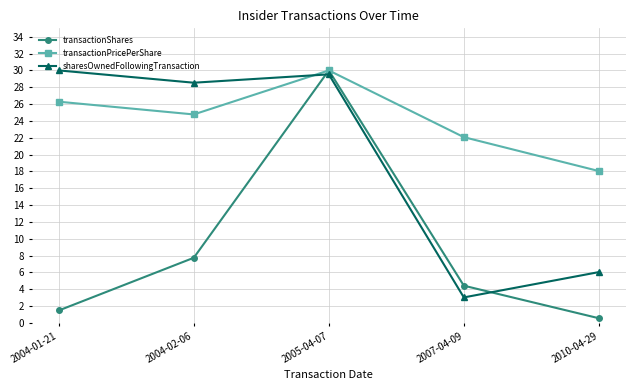

What position from the right is 2007-04-09?

2